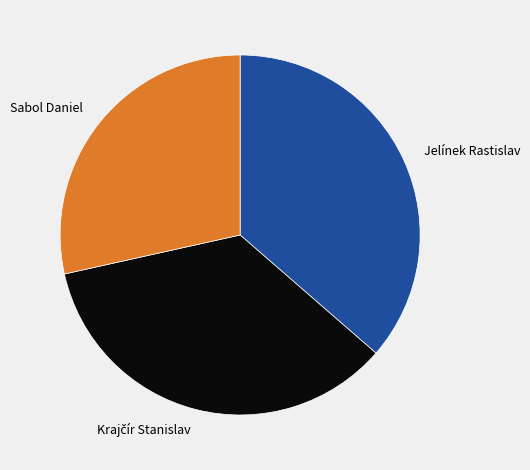

The Sabol Daniel slice represents 28% of the pie. True or false?

True